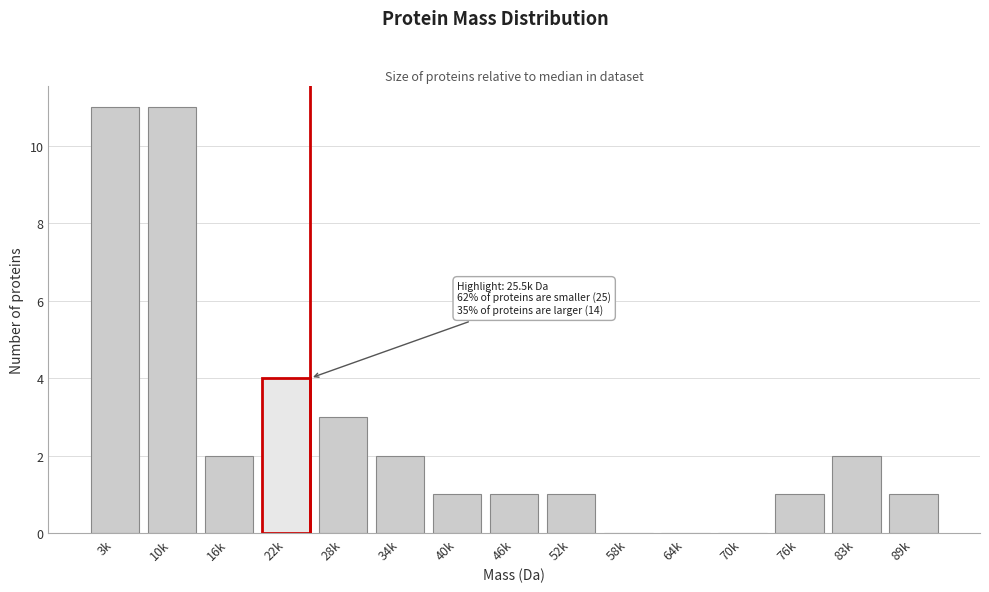

Reading left to right, extract all data points from this chart.

3k=11	10k=11	16k=2	22k=4	28k=3	34k=2	40k=1	46k=1	52k=1	58k=0	64k=0	70k=0	76k=1	83k=2	89k=1